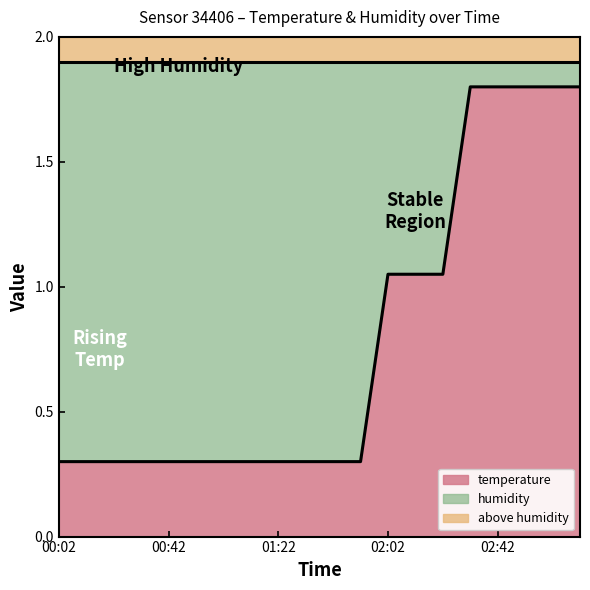

What is the label of the 9th point from the right?

01:52